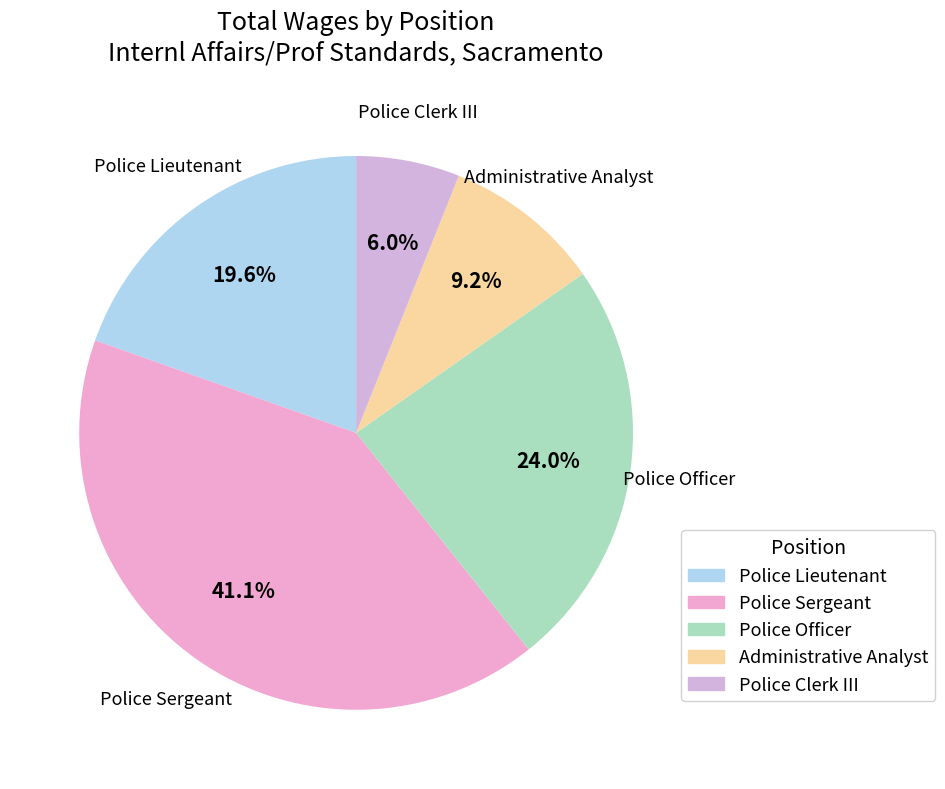

Between Police Lieutenant and Police Officer, which is larger?

Police Officer